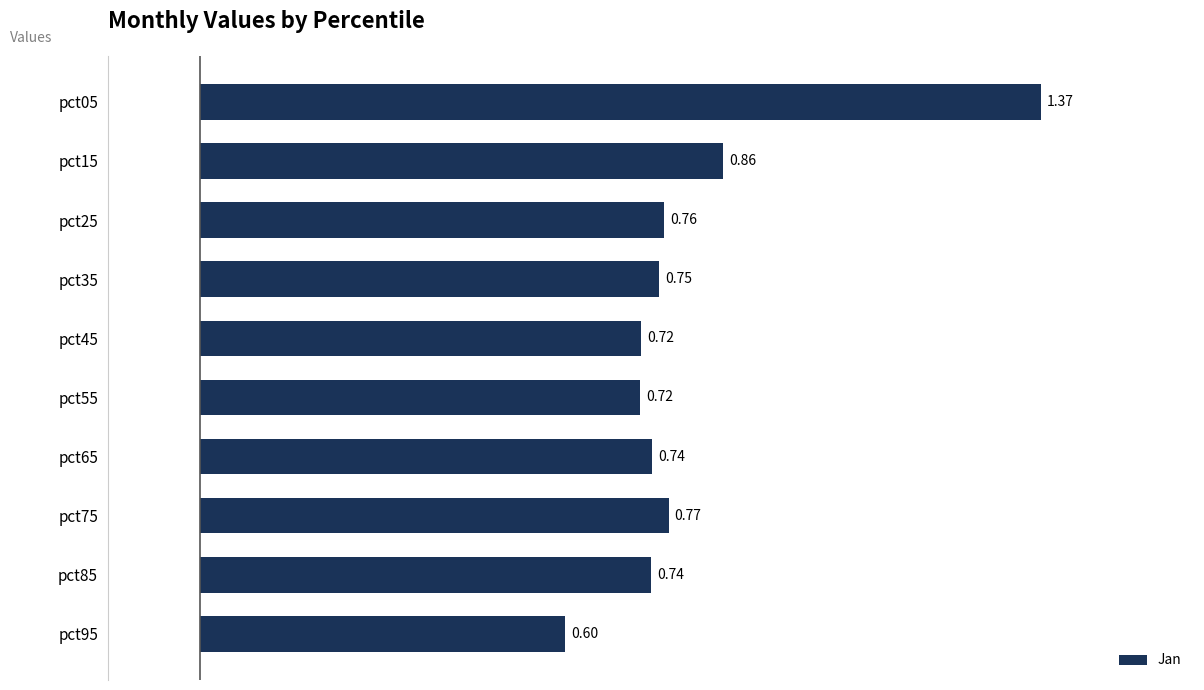

Which has a higher value, pct75 or pct05?

pct05